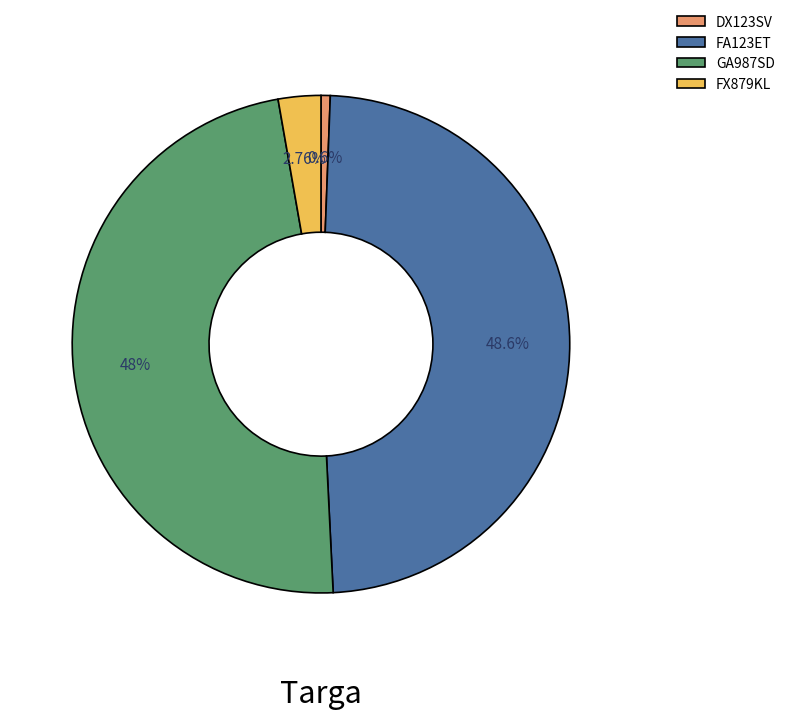

How many slices are in this pie chart?

4